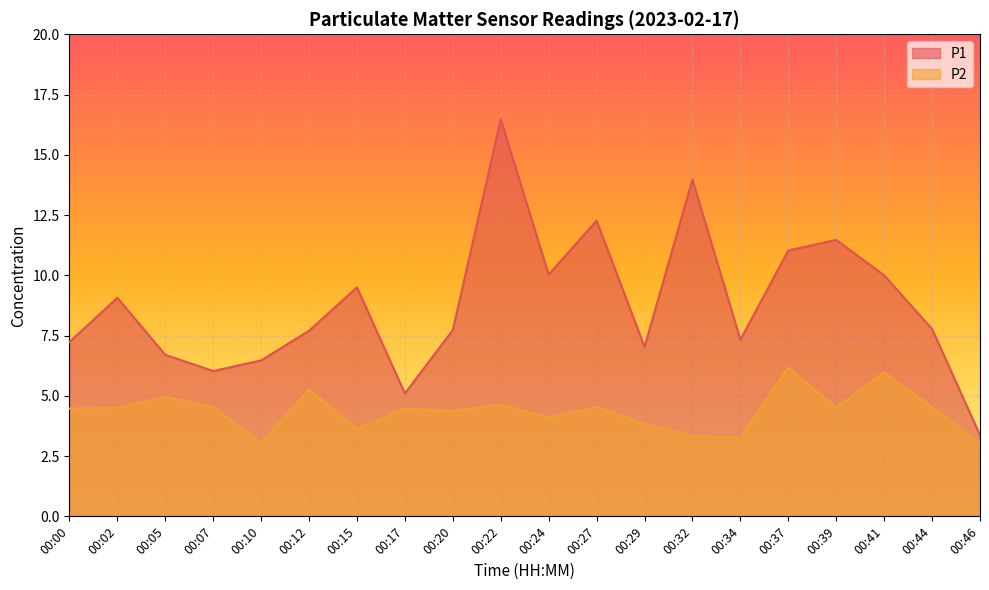

At how many categories does at least one series exceed 5?

19